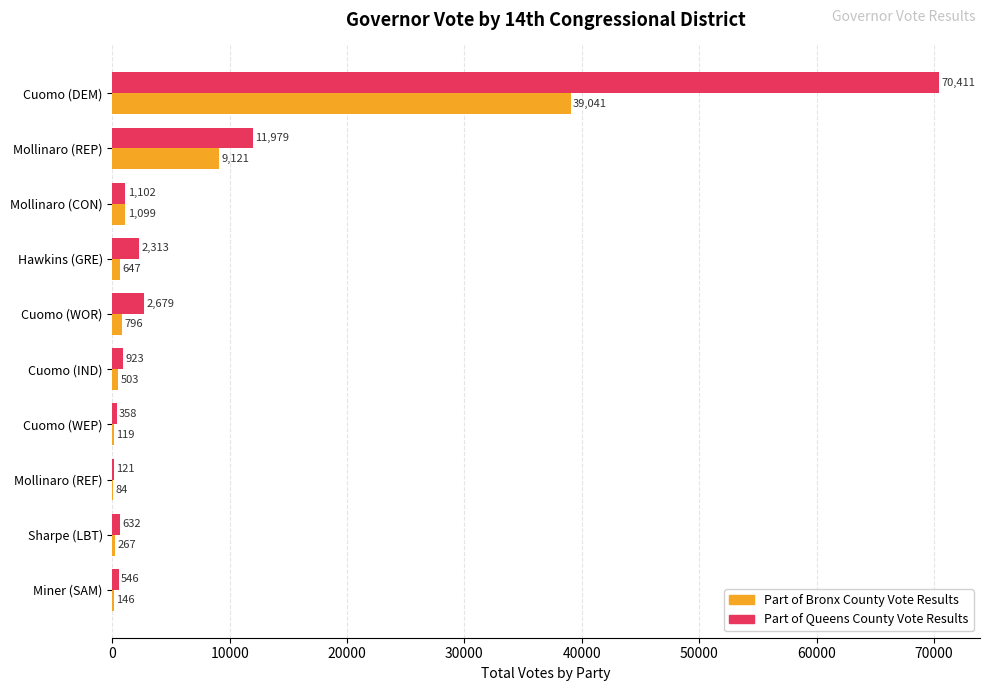

At which label is Part of Bronx County Vote Results closest to 19562?

Mollinaro (REP)